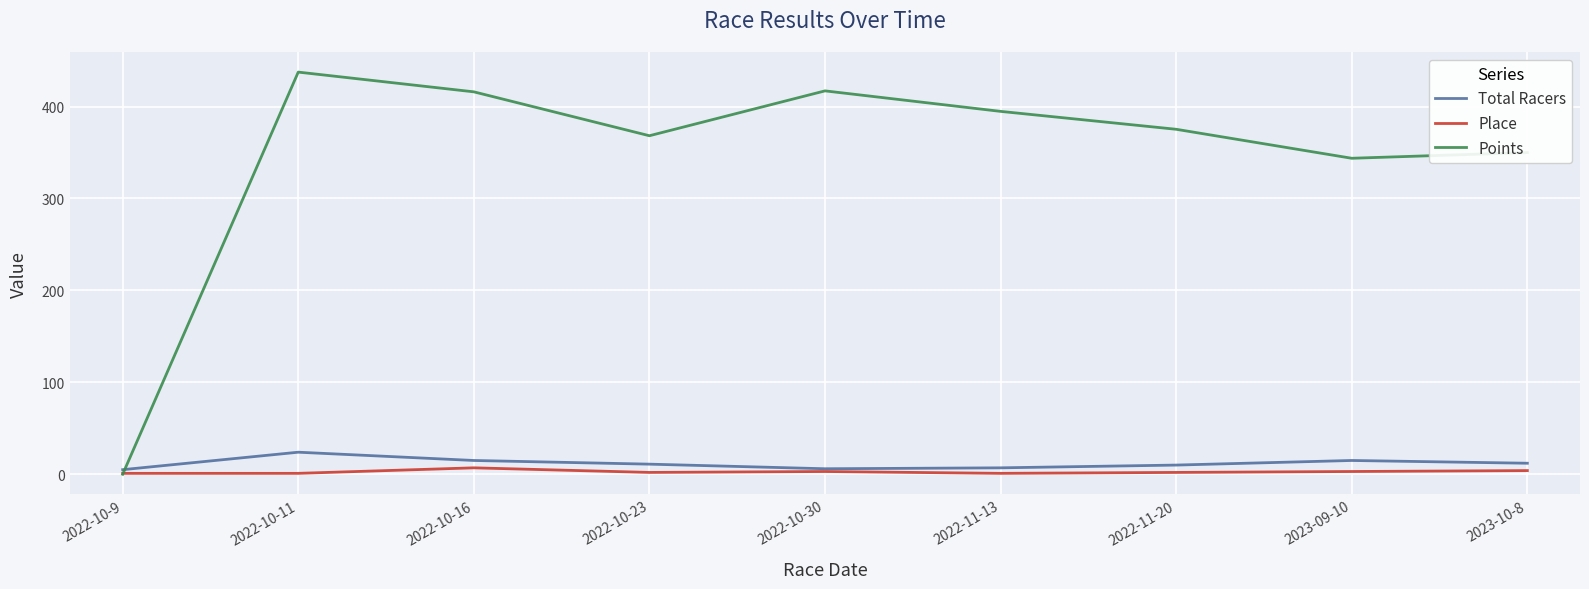

How many categories are shown in the chart?

9